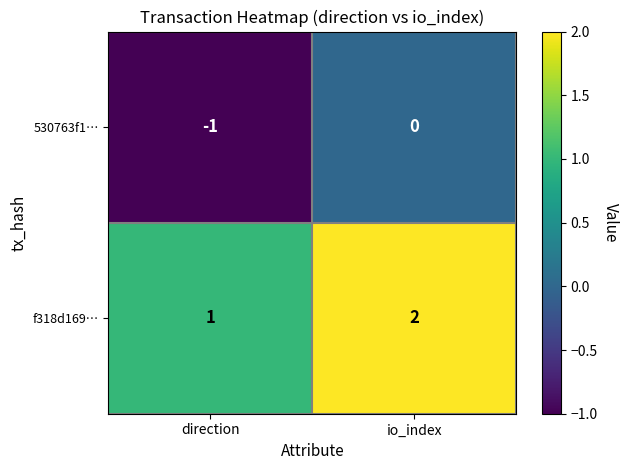

How many values in 530763f1… are below zero?

1